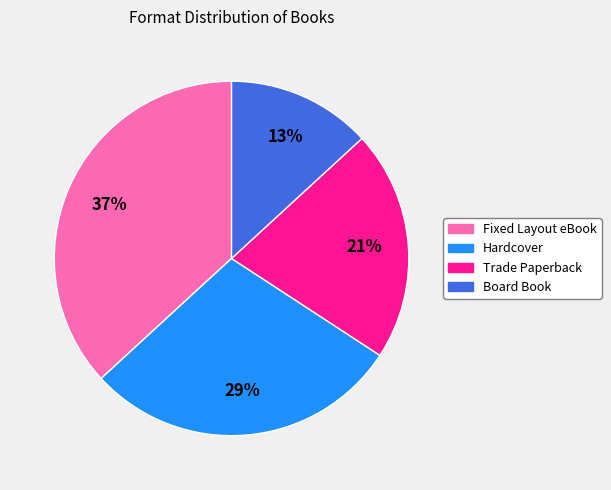

Do Trade Paperback and Fixed Layout eBook together represent more than half of the pie?

Yes